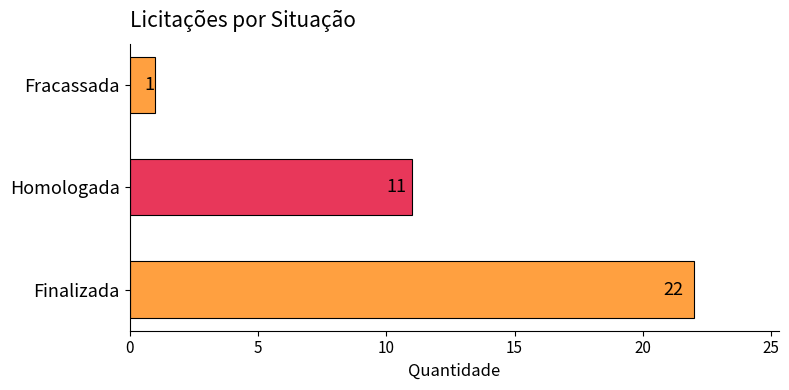

Is it true that the value at Homologada is 11?

True